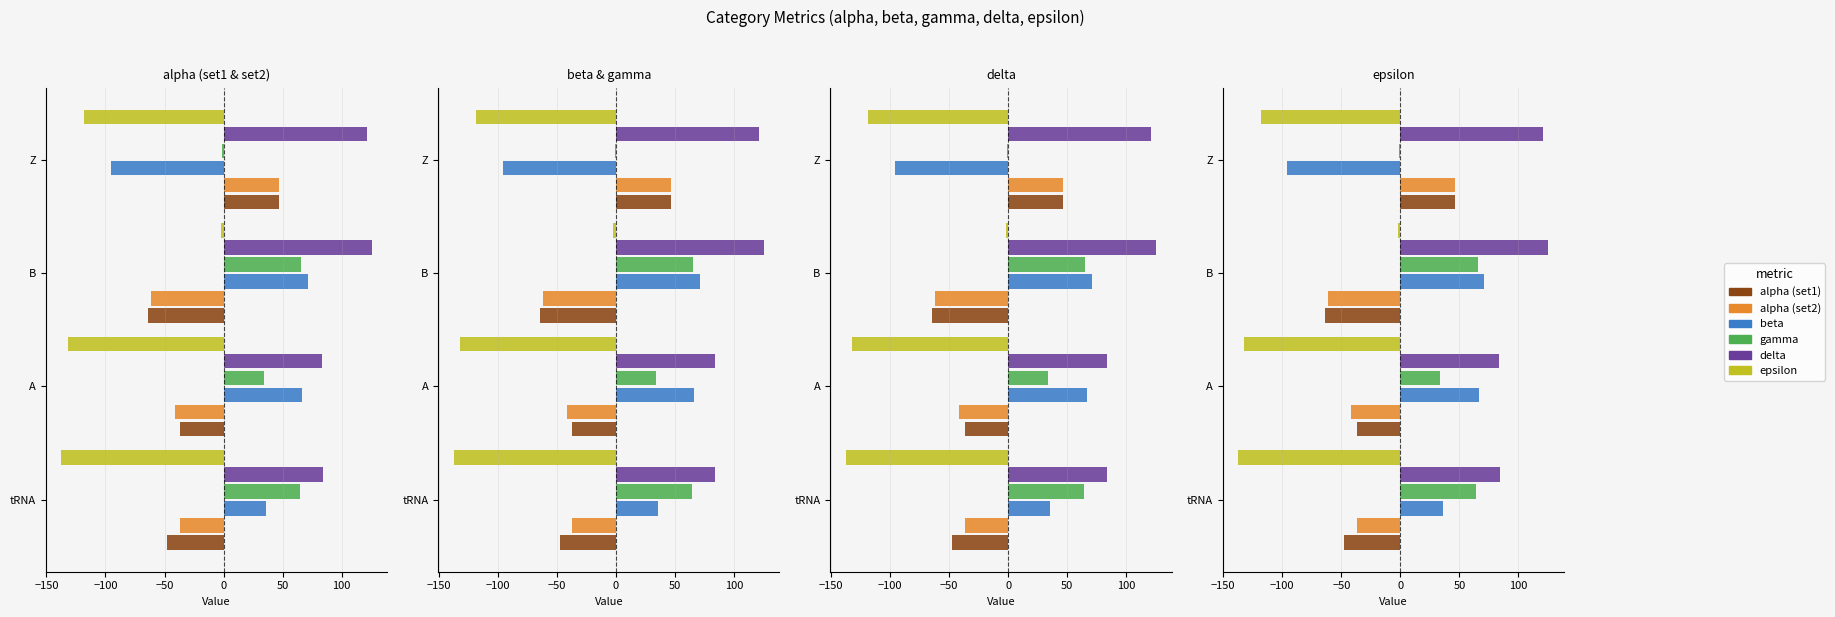

Read the gamma value at Z.

-1.0